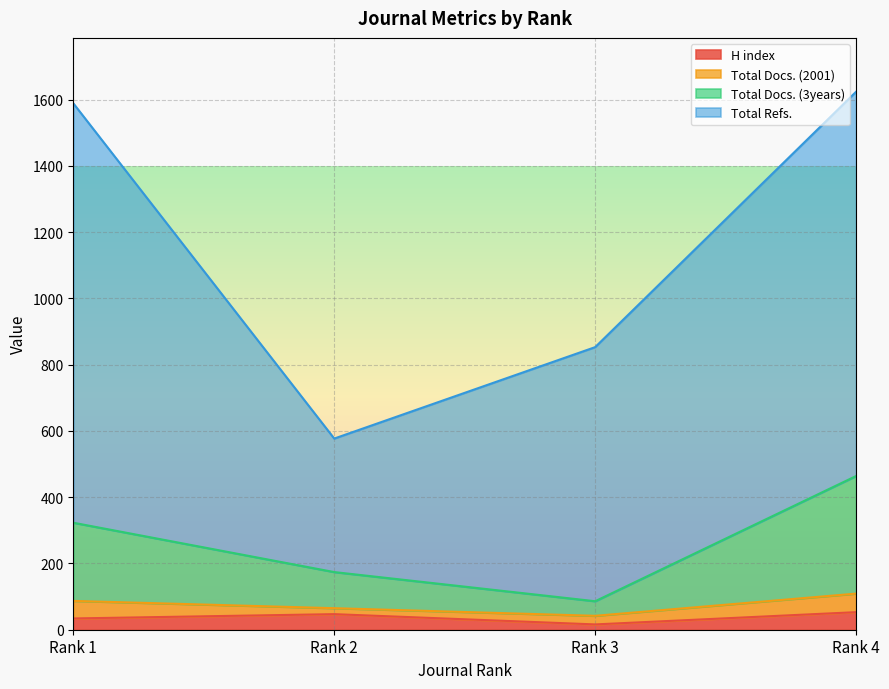

What is the average value of the Total Docs. (3years) series?

262